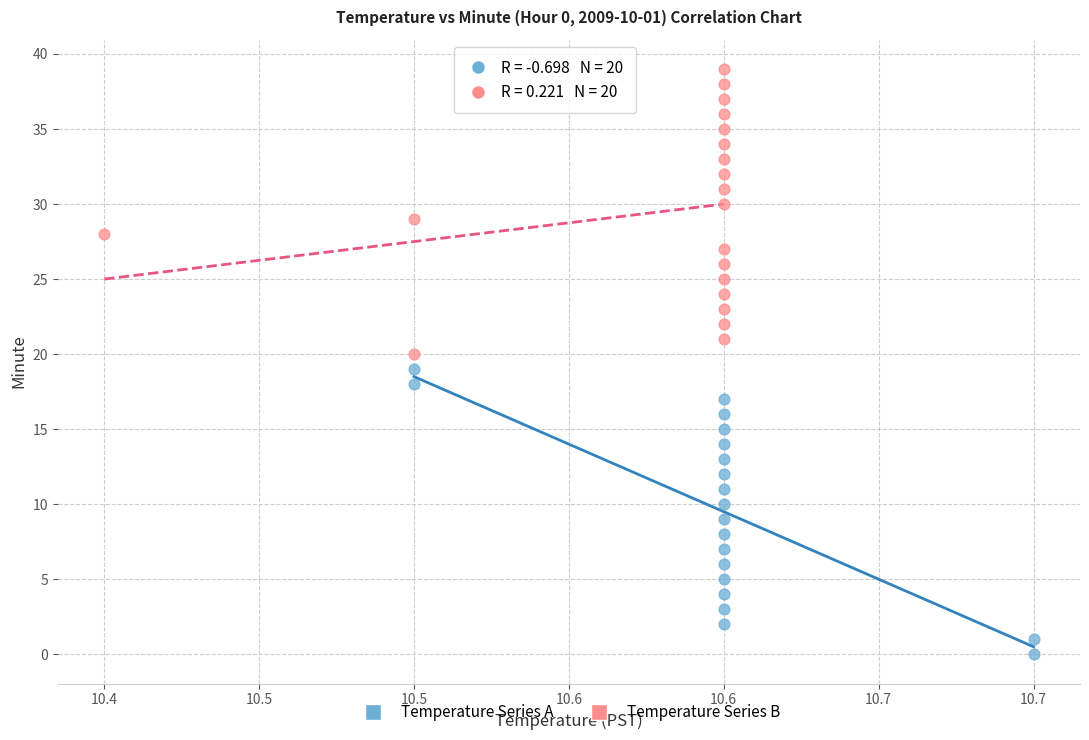

Which series contains the highest Y value?

Temperature Series B